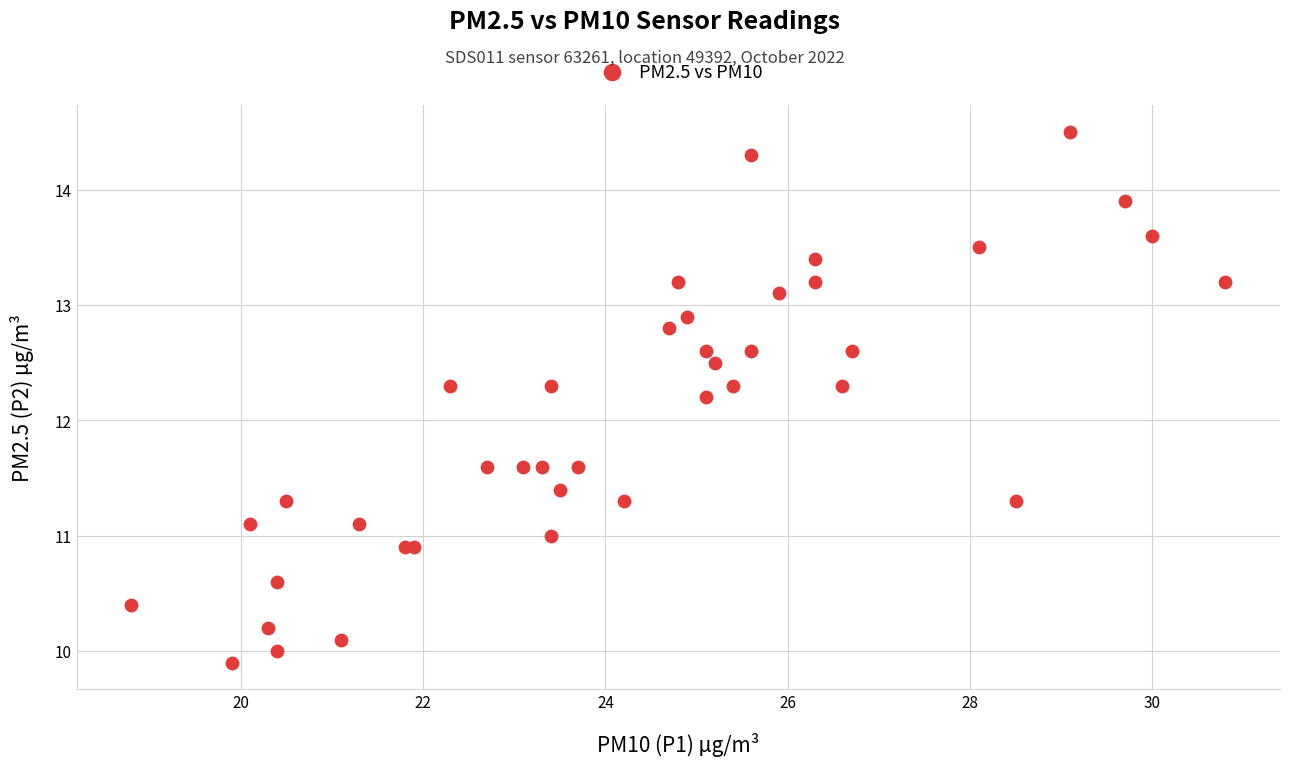

What Y value in the scatter plot is closest to 12?

12.2